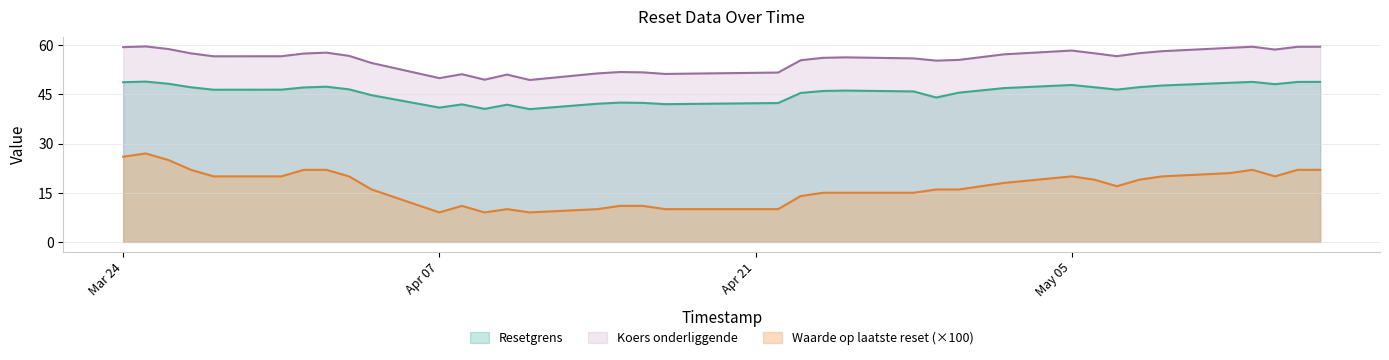

Which series has the widest spread of values?

Waarde op laatste reset (×100)